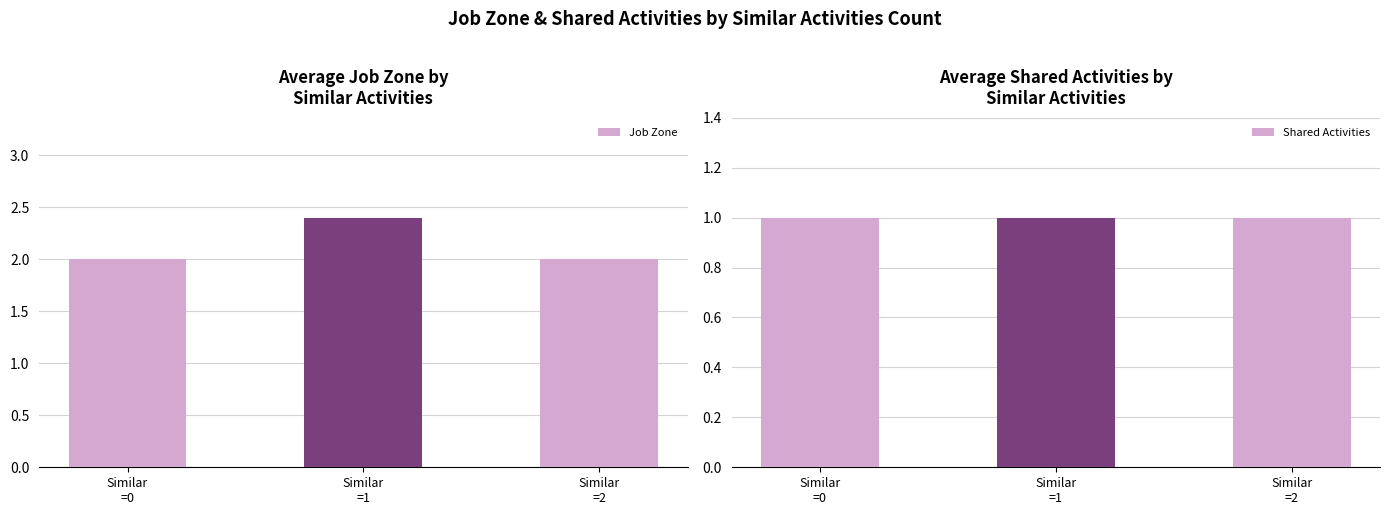

Between Similar
=1 and Similar
=2, which series saw the biggest shift?

Job Zone